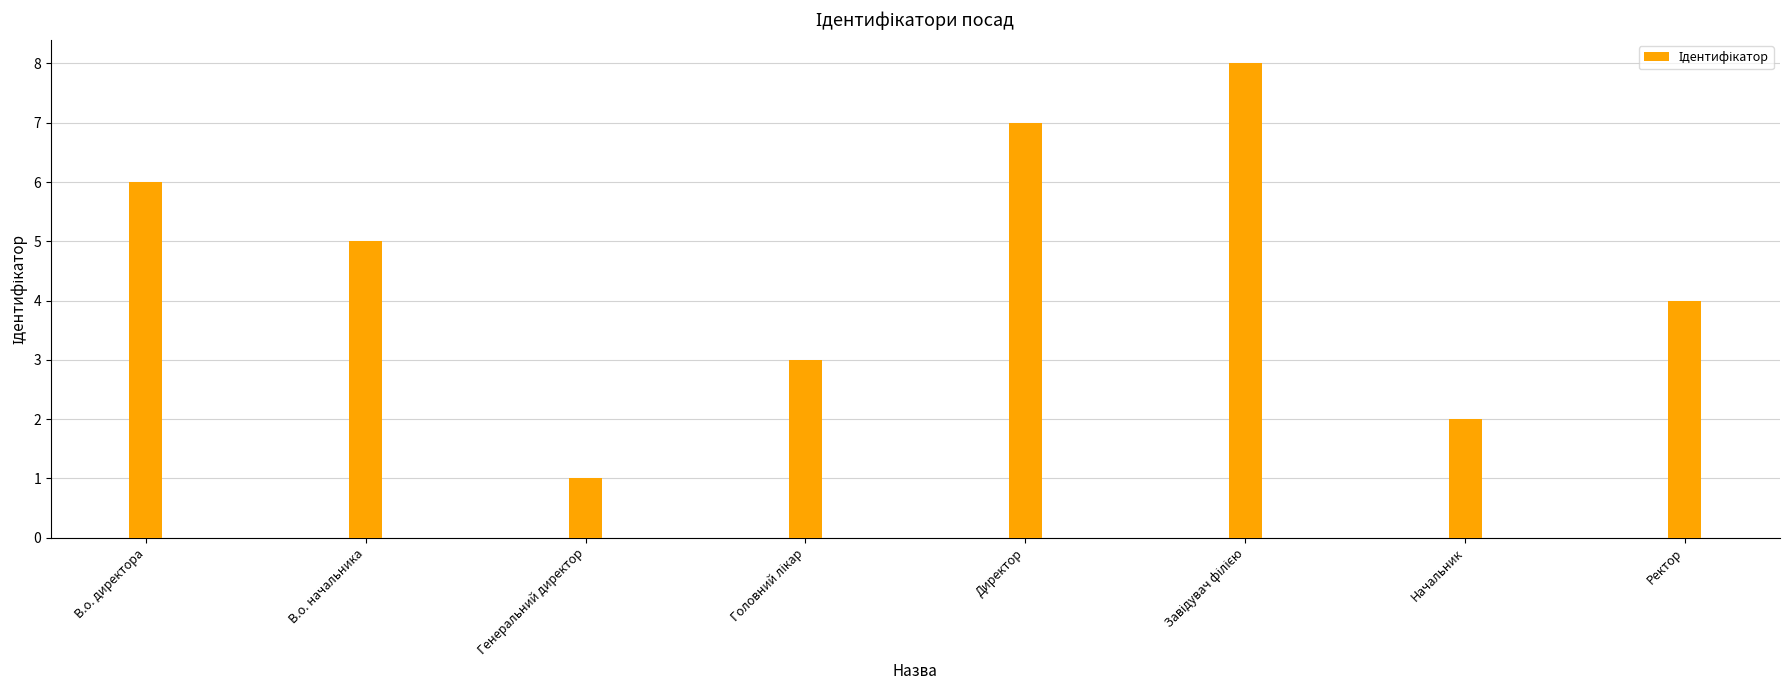

Which label corresponds to the smallest value in the chart?

Генеральний директор